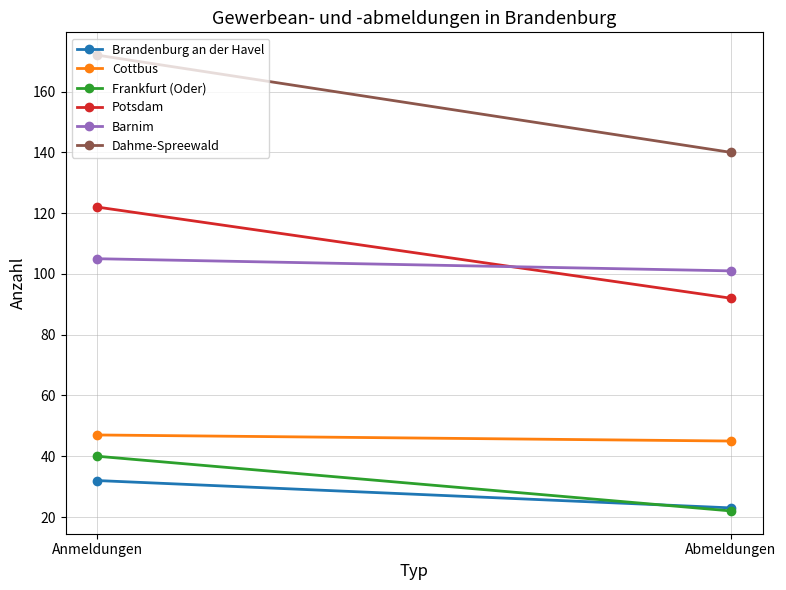

Which category has the lowest value in the Cottbus series?

Abmeldungen